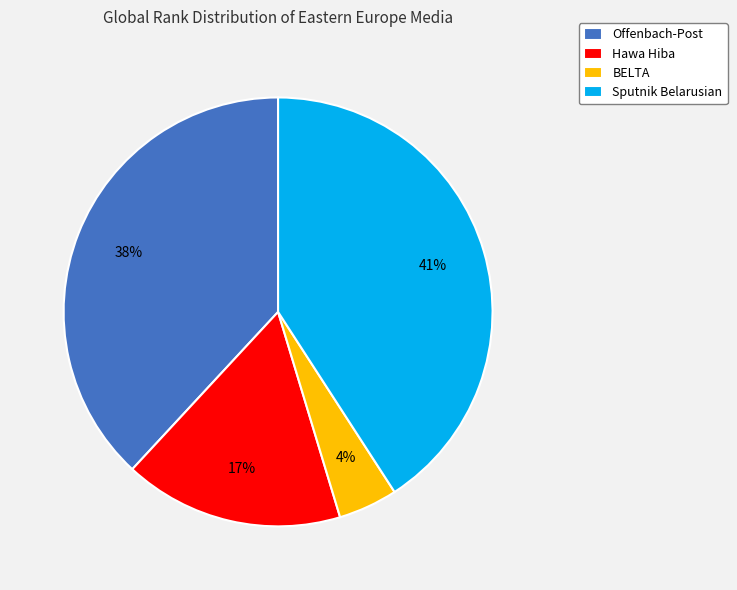

What percentage is the Offenbach-Post slice, to the nearest percent?

38%